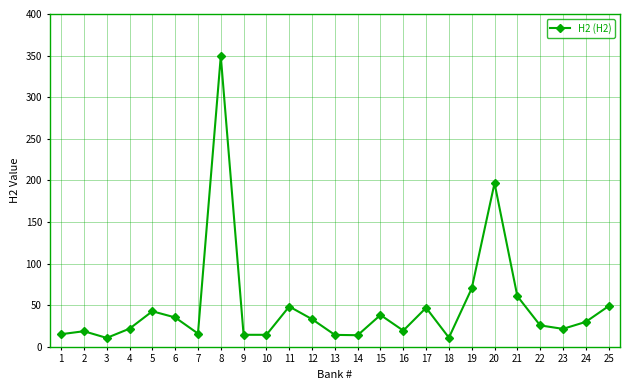

How many interior local valleys (lower than both neighbors) does the data have?

7